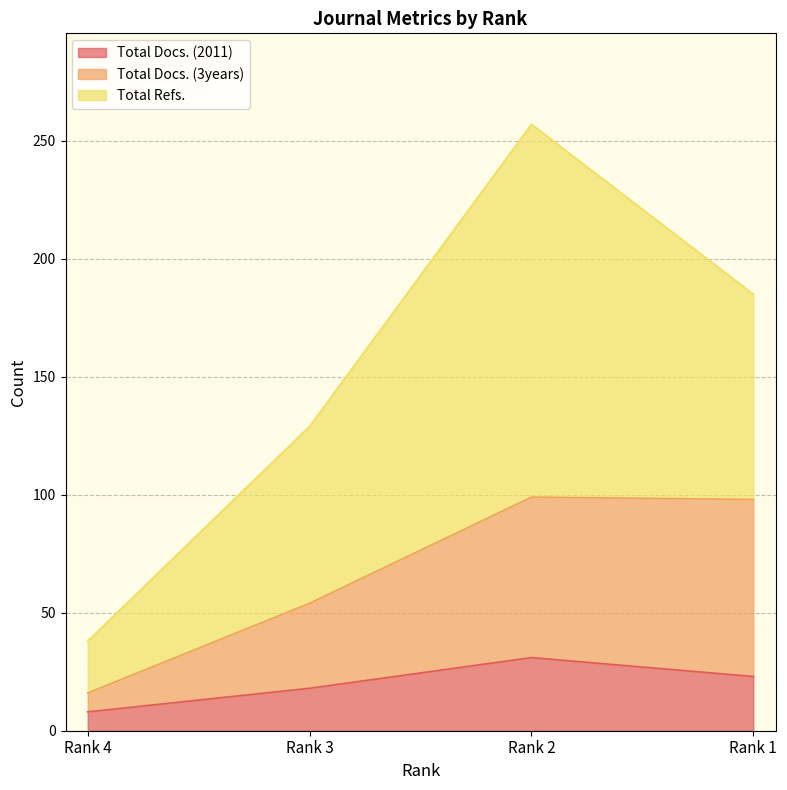

At which label does Total Docs. (2011) reach its minimum?

Rank 4